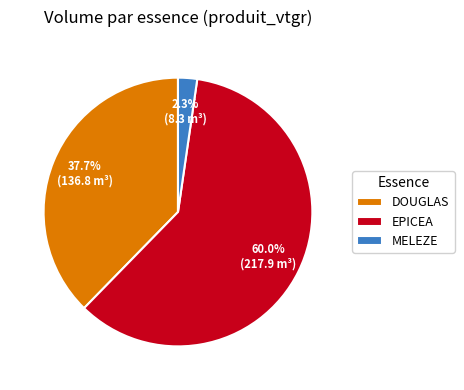

What is the smallest slice in the pie chart?

MELEZE